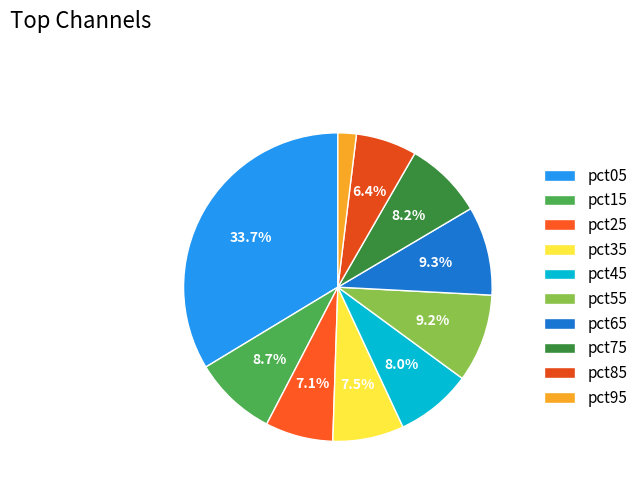

Rank the categories by value from highest to lowest.

pct05, pct65, pct55, pct15, pct75, pct45, pct35, pct25, pct85, pct95